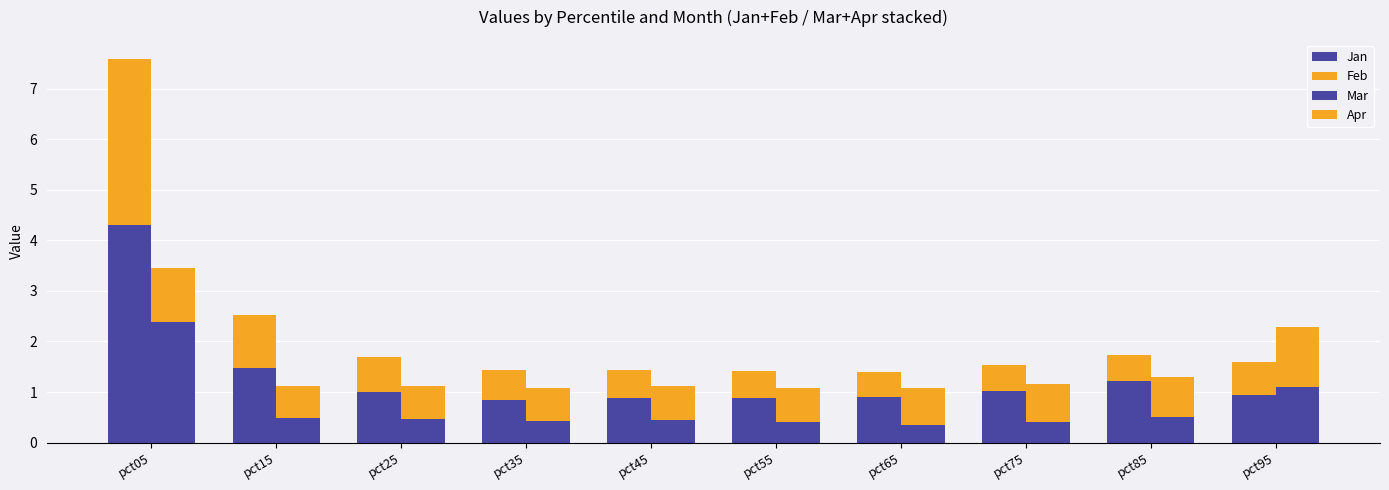

Which has a higher value, pct65 or pct55?

pct65